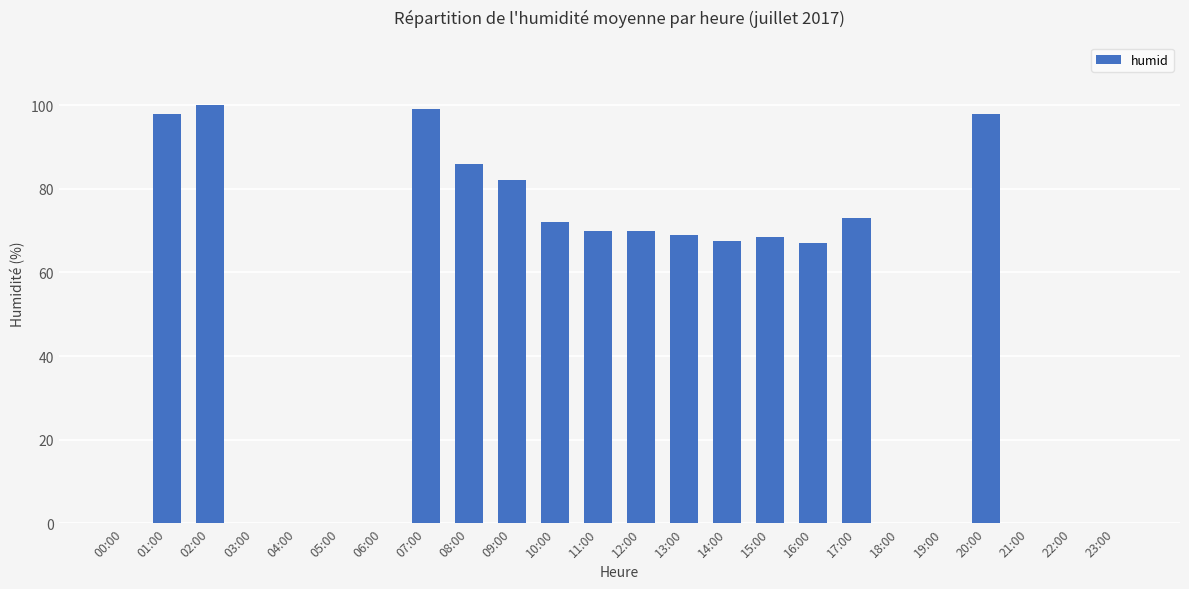

The value at 17:00 is 38.4. True or false?

False